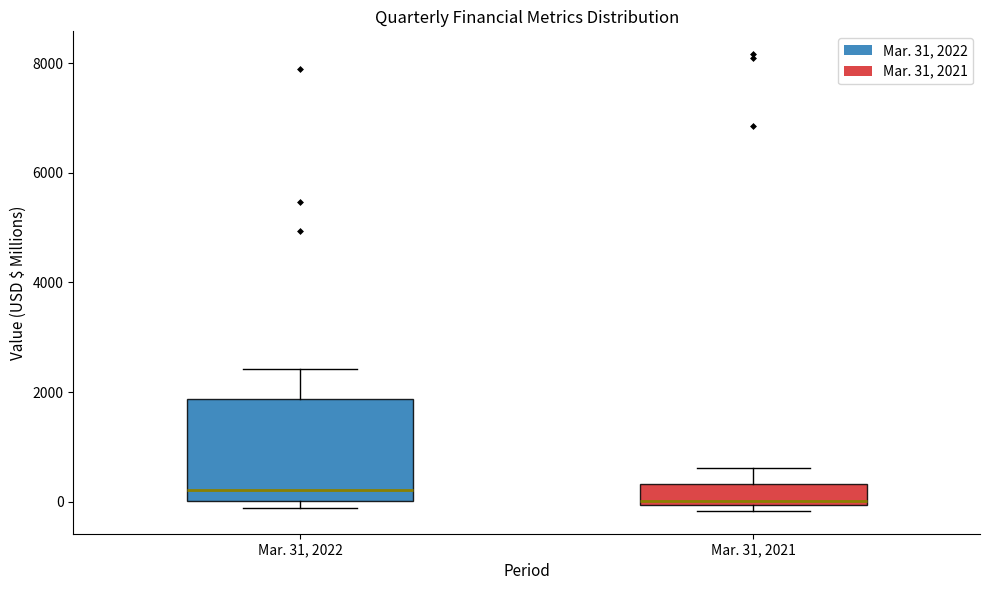

Reading left to right, read every box against the y-axis: the position of its median line, the range the box covers, and the ends of its whiskers. The values are not printed on the chart, so give them approximately, as read against the axis.

Mar. 31, 2022: median 200, box 0 to 1800, whiskers -200 to 2400
Mar. 31, 2021: median 0 (just above the box's lower edge), box 0 to 400, whiskers -200 to 600